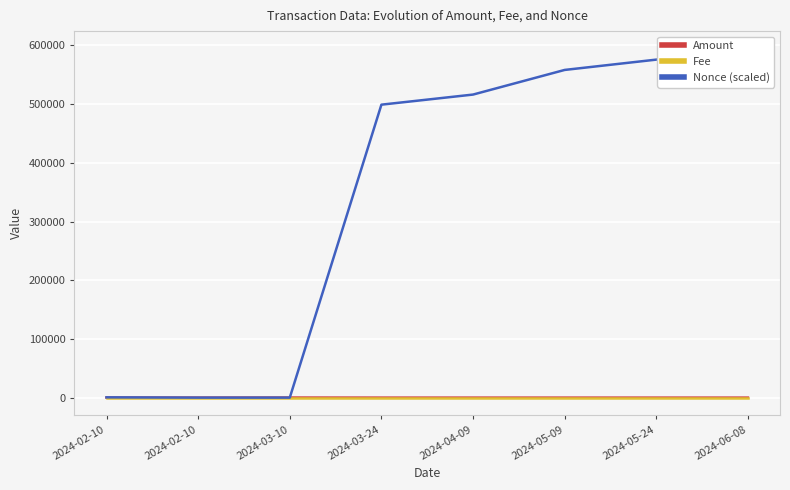

Reading right to left, what are all the values shown in this chart?

Amount: 0.0	0.0	0.0	0.8	0.9	109.0	0.0	110.0
Fee: 0.0	0.0	0.0	0.0	0.0	0.0	0.0	0.0
Nonce (scaled): 594724.0	575887.0	558312.0	516343.0	499148.0	1.0	0.0	482.0